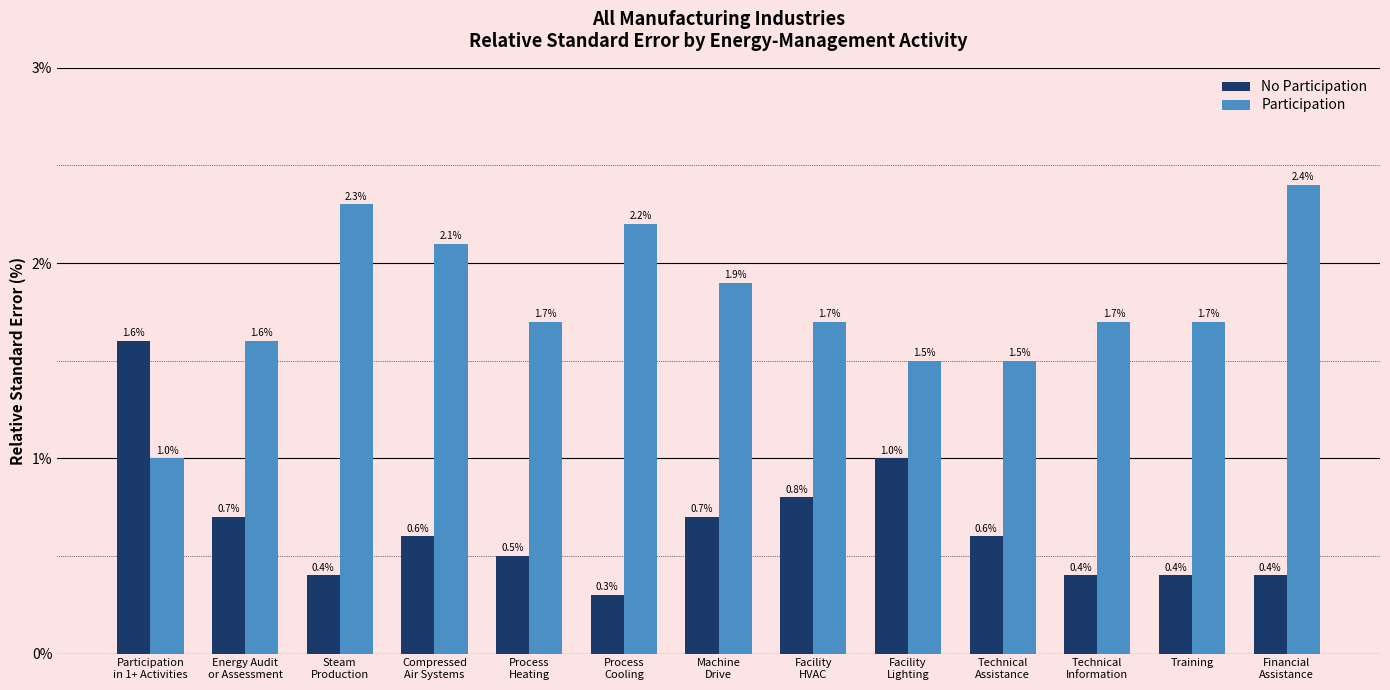

Reading left to right, list all the values displayed in this chart.

No Participation: Participation
in 1+ Activities=1.6	Energy Audit
or Assessment=0.7	Steam
Production=0.4	Compressed
Air Systems=0.6	Process
Heating=0.5	Process
Cooling=0.3	Machine
Drive=0.7	Facility
HVAC=0.8	Facility
Lighting=1.0	Technical
Assistance=0.6	Technical
Information=0.4	Training=0.4	Financial
Assistance=0.4
Participation: Participation
in 1+ Activities=1.0	Energy Audit
or Assessment=1.6	Steam
Production=2.3	Compressed
Air Systems=2.1	Process
Heating=1.7	Process
Cooling=2.2	Machine
Drive=1.9	Facility
HVAC=1.7	Facility
Lighting=1.5	Technical
Assistance=1.5	Technical
Information=1.7	Training=1.7	Financial
Assistance=2.4